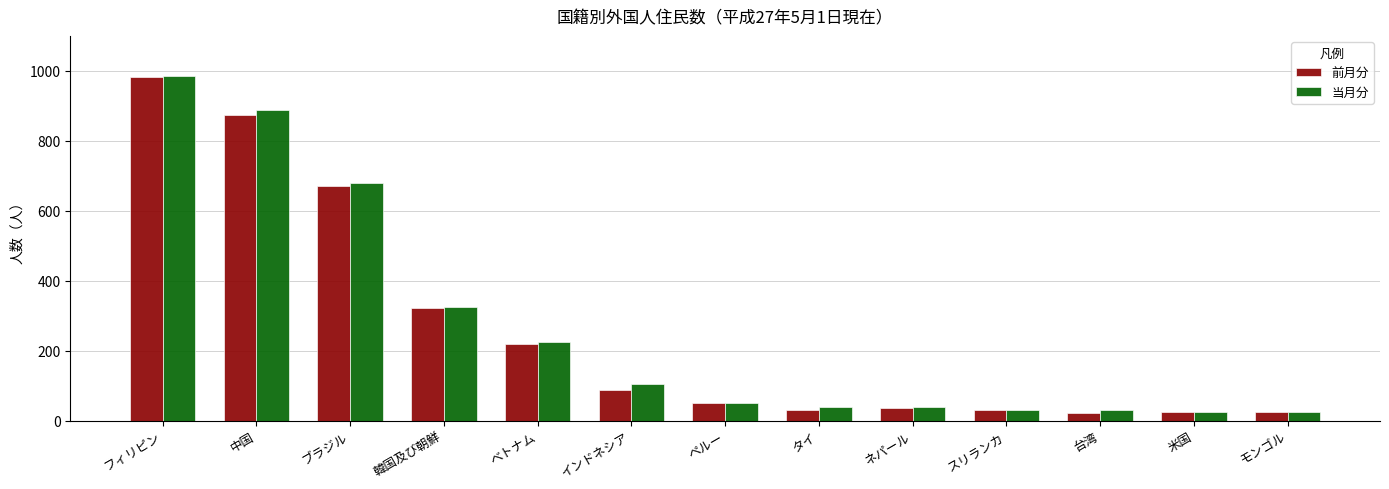

What is the difference between the 当月分 values at タイ and 台湾?

10